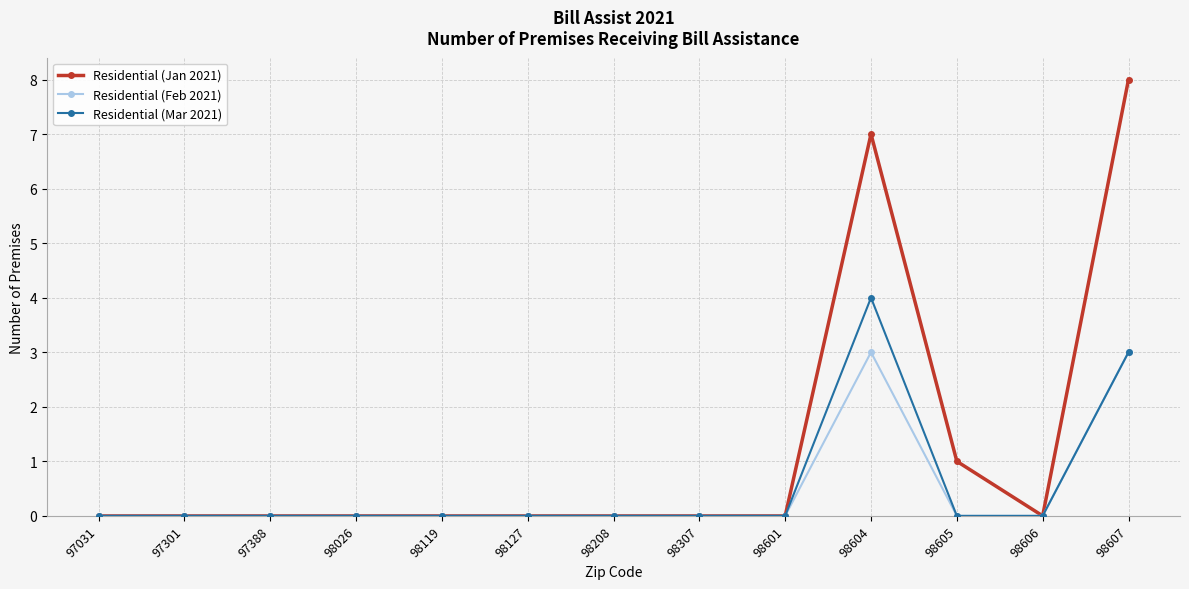

Rank the series by their maximum value, from lowest to highest.

Residential (Feb 2021), Residential (Mar 2021), Residential (Jan 2021)